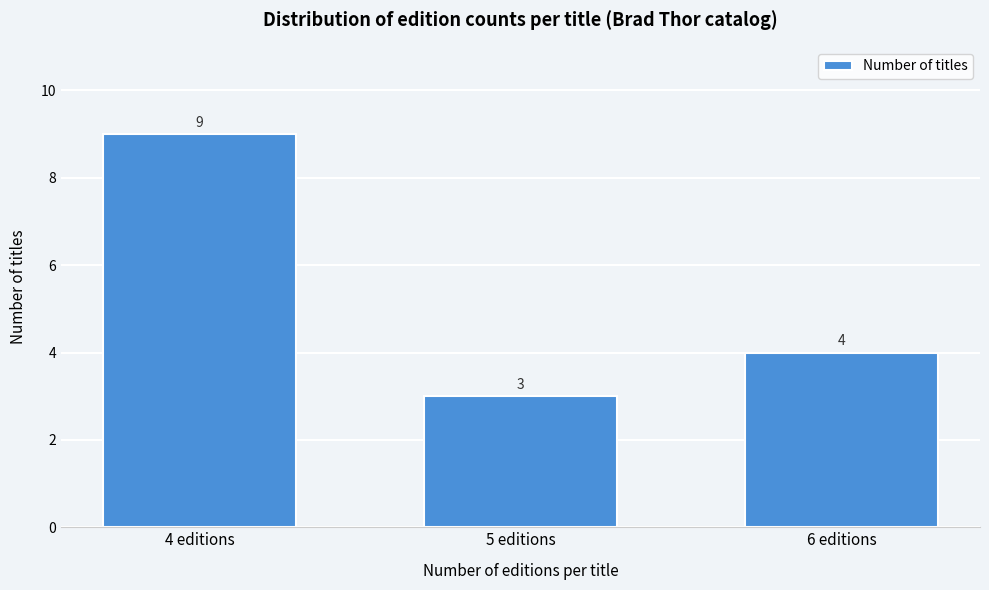

Reading right to left, what are all the values shown in this chart?

6 editions=4	5 editions=3	4 editions=9